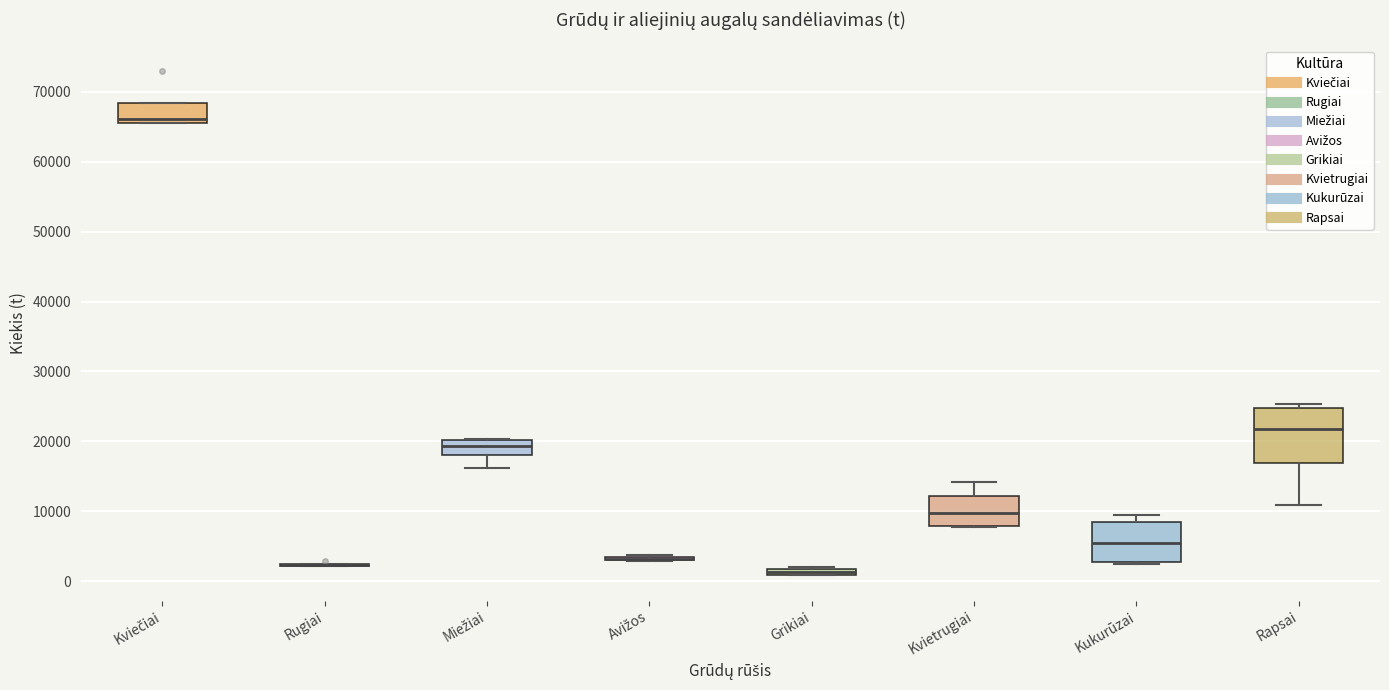

Which box is the tallest, from its lower edge to its upper edge?

Rapsai